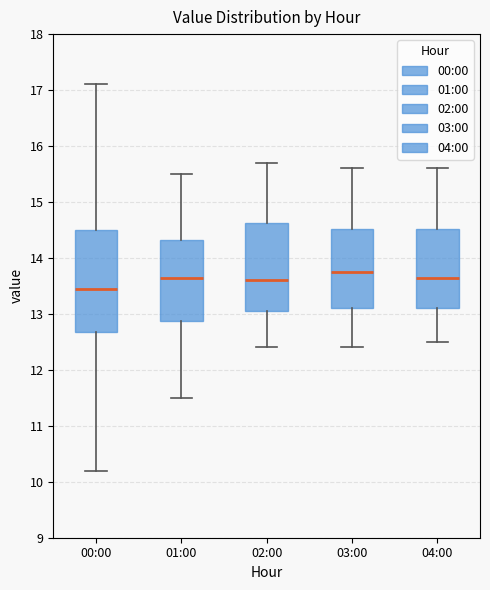

Where does the median line of the box for 03:00 sit on the y-axis? The values are not printed on the chart, so give them approximately, as read against the axis.

13.8